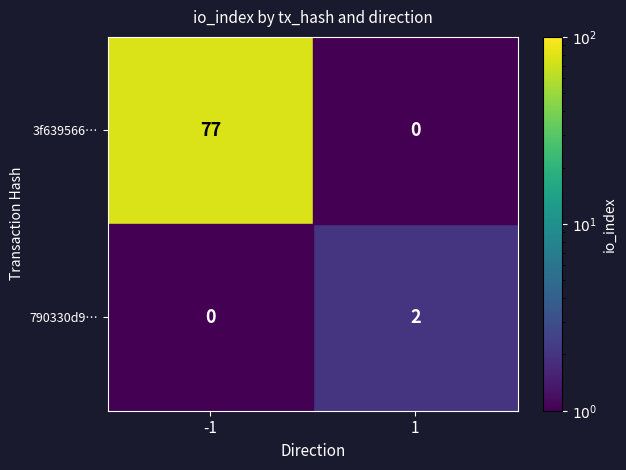

What is the approximate value of 3f639566… at -1?

77